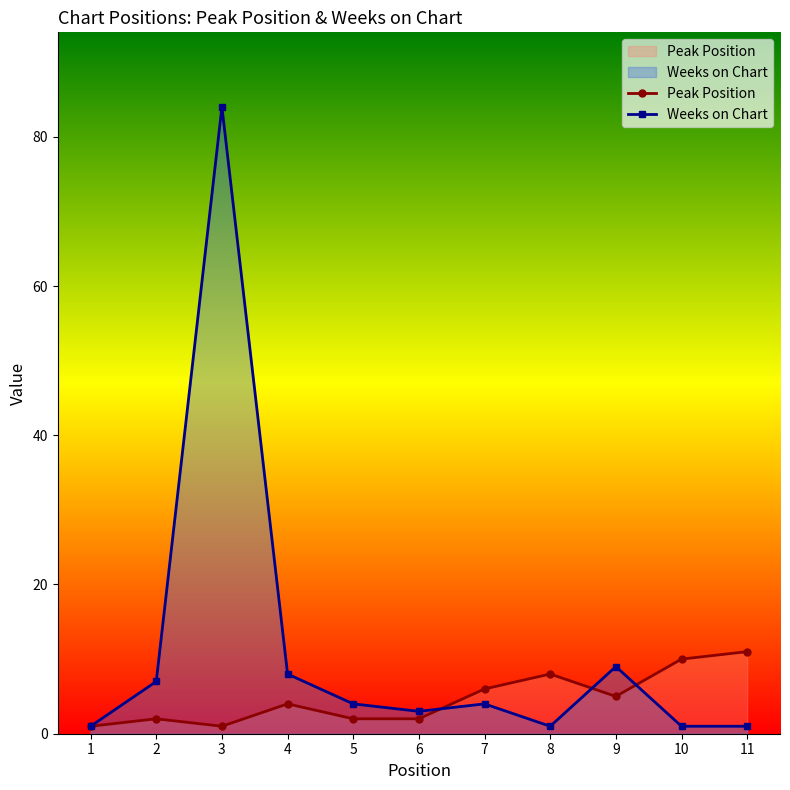

At which label is Peak Position closest to 6?

7